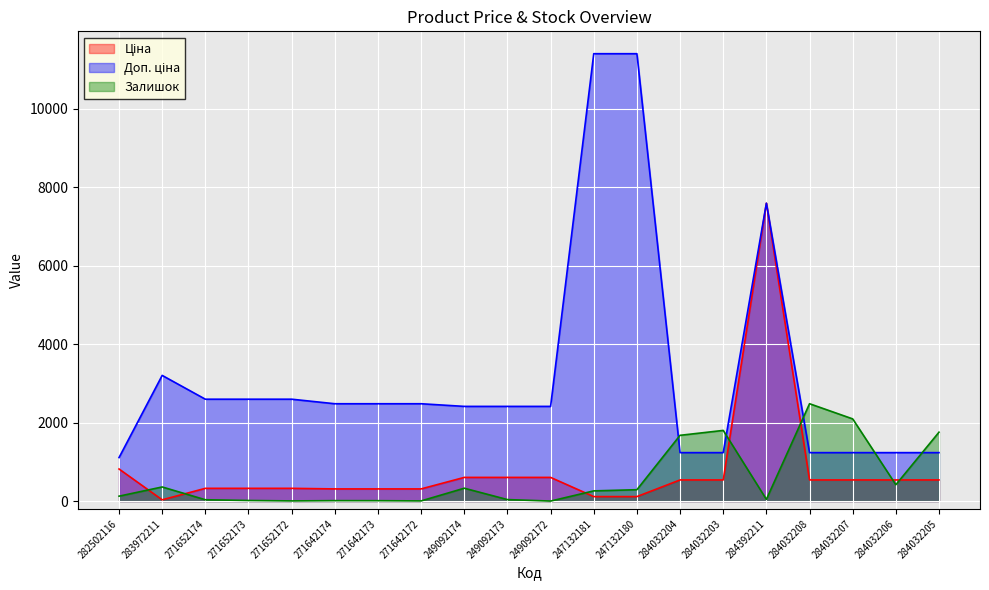

Does the chart display data point markers on the line(s)?

No